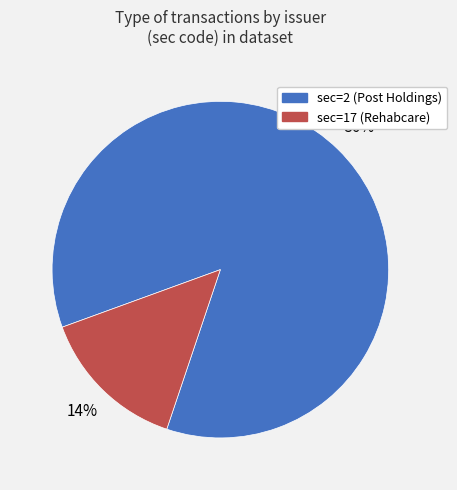

To the nearest percent, what percentage of the pie is sec=17 (Rehabcare)?

14%